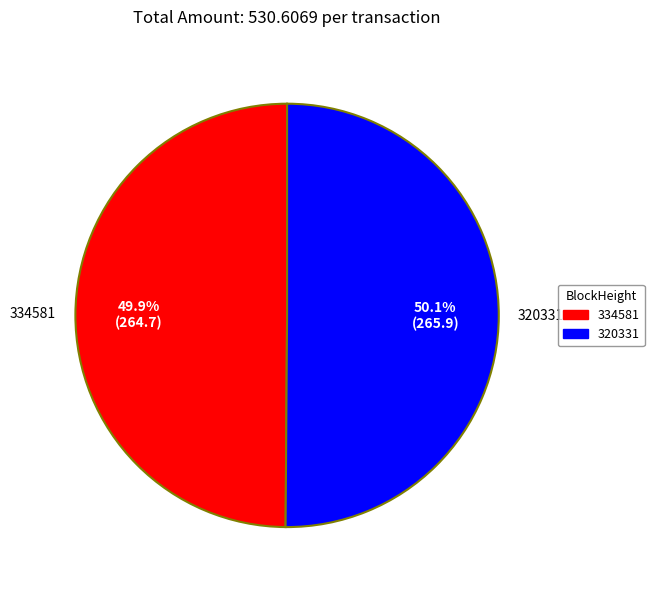

The 334581 slice represents 7% of the pie. True or false?

False